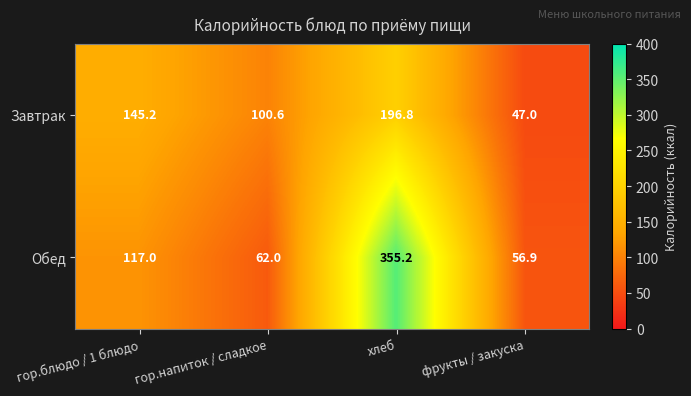

Which series has the largest total across all categories?

Обед